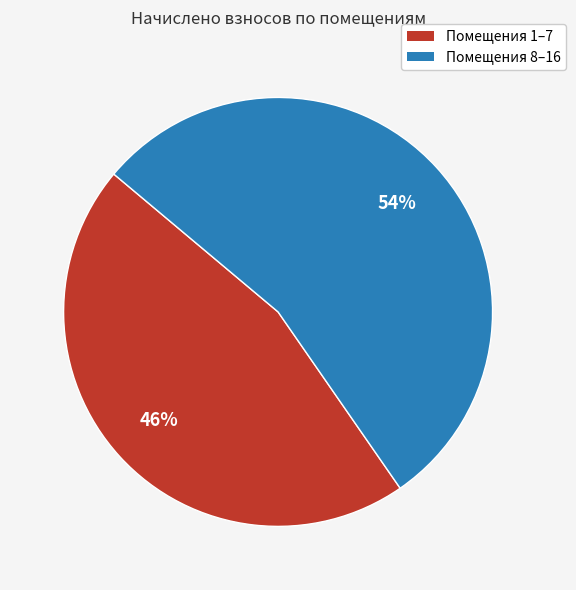

To the nearest percent, what is the difference between the largest and smallest slice percentages?

8%